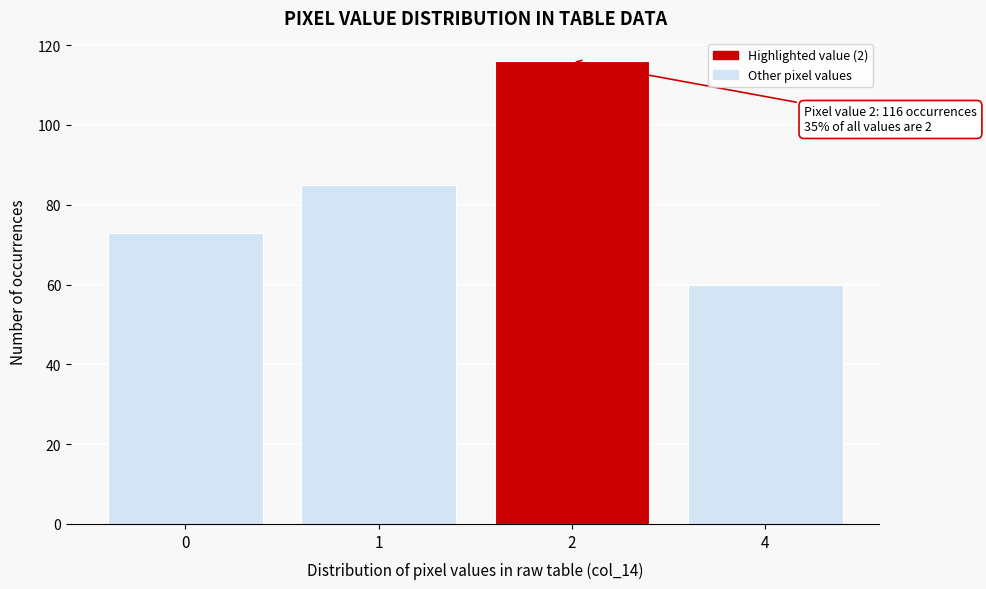

Reading right to left, extract all data points from this chart.

4=60	2=116	1=85	0=73